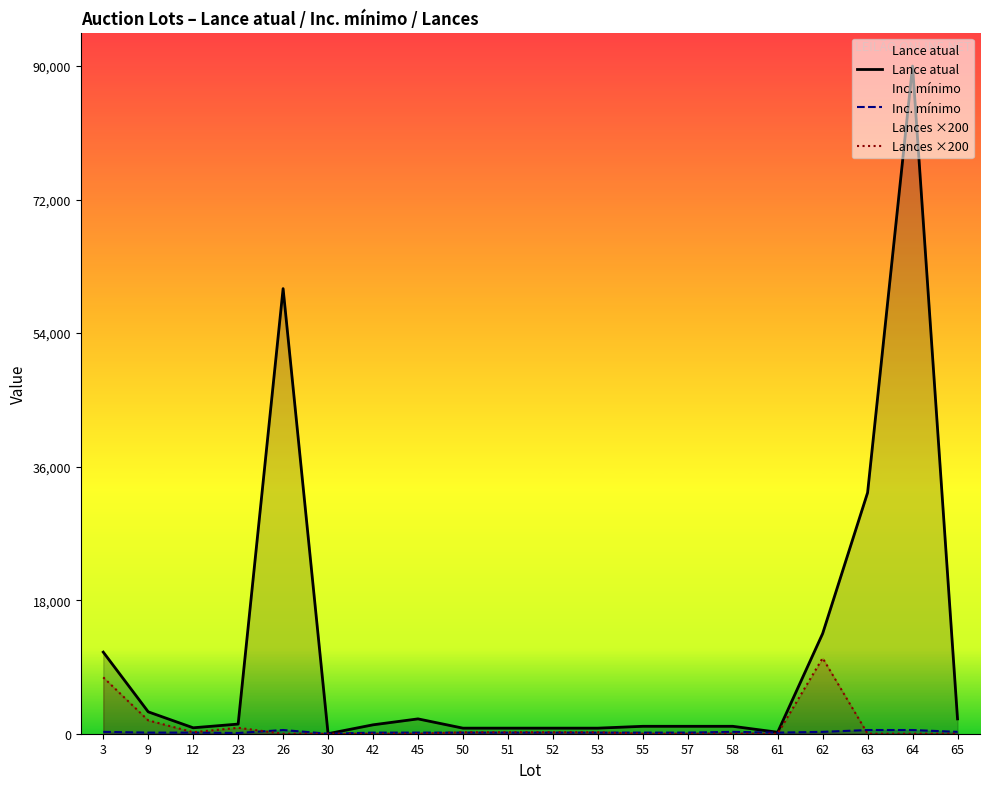

At which category is the sum across all series the highest?

64